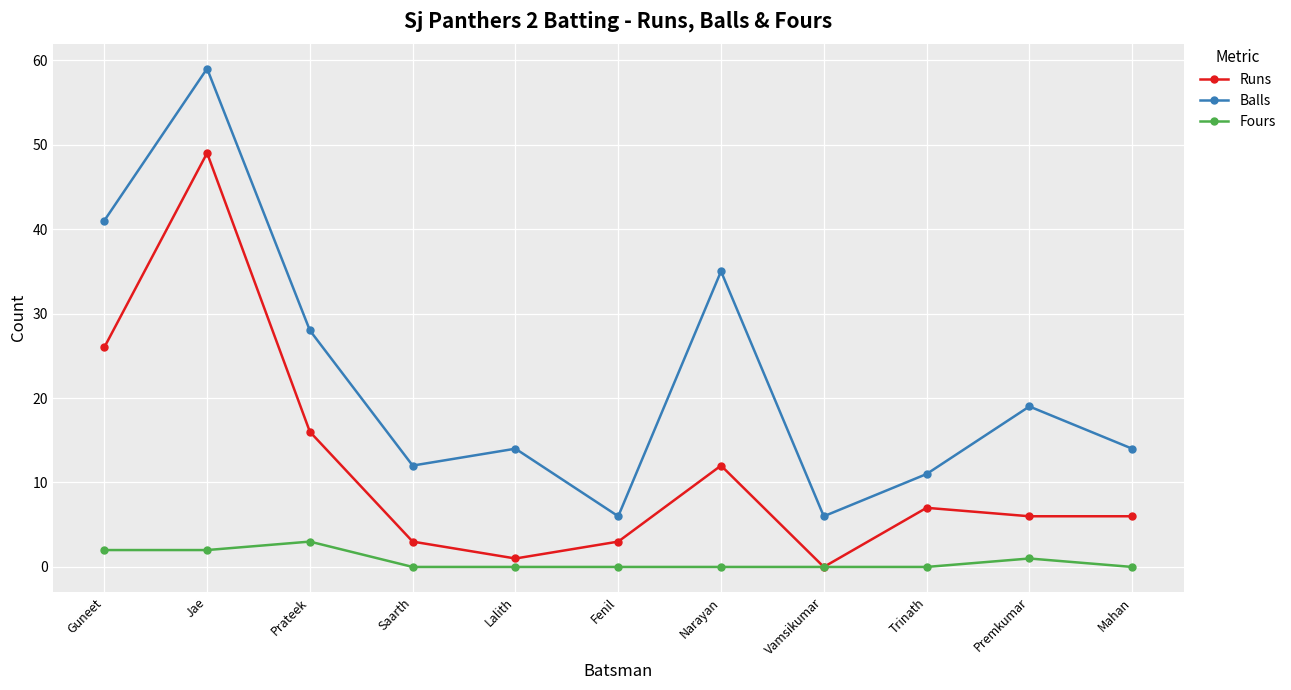

Reading left to right, what are all the values shown in this chart?

Runs: Guneet=26	Jae=49	Prateek=16	Saarth=3	Lalith=1	Fenil=3	Narayan=12	Vamsikumar=0	Trinath=7	Premkumar=6	Mahan=6
Balls: Guneet=41	Jae=59	Prateek=28	Saarth=12	Lalith=14	Fenil=6	Narayan=35	Vamsikumar=6	Trinath=11	Premkumar=19	Mahan=14
Fours: Guneet=2	Jae=2	Prateek=3	Saarth=0	Lalith=0	Fenil=0	Narayan=0	Vamsikumar=0	Trinath=0	Premkumar=1	Mahan=0